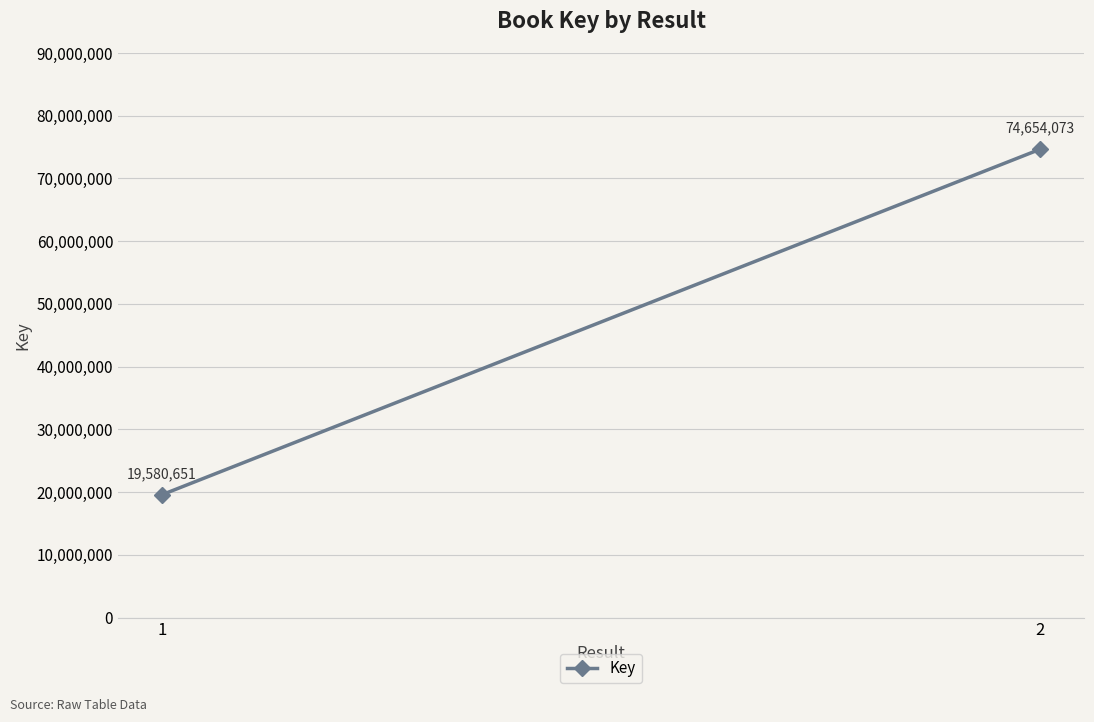

What is the change in value from 1 to 2?

+55073422